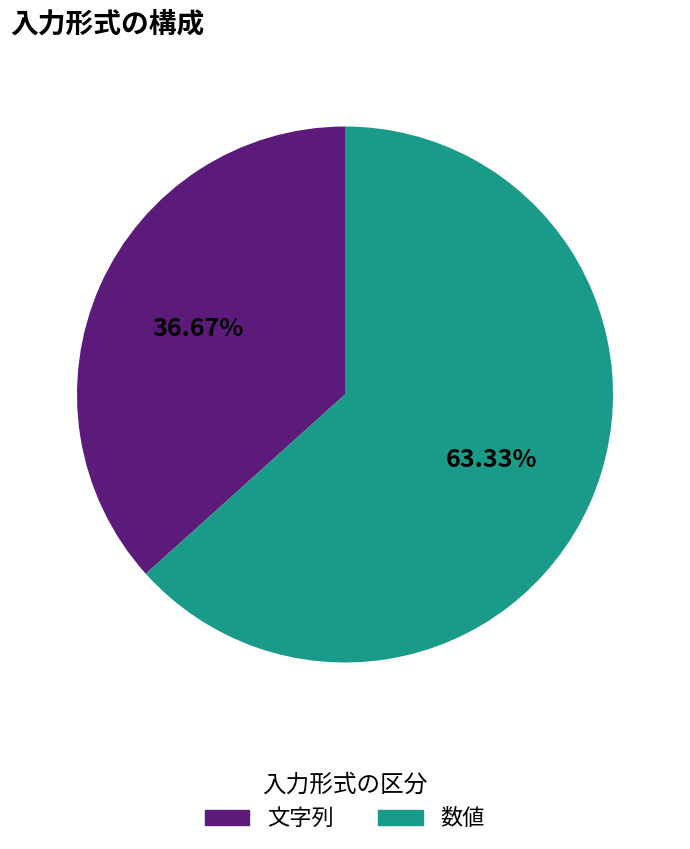

To the nearest percent, what is the average slice percentage?

50%